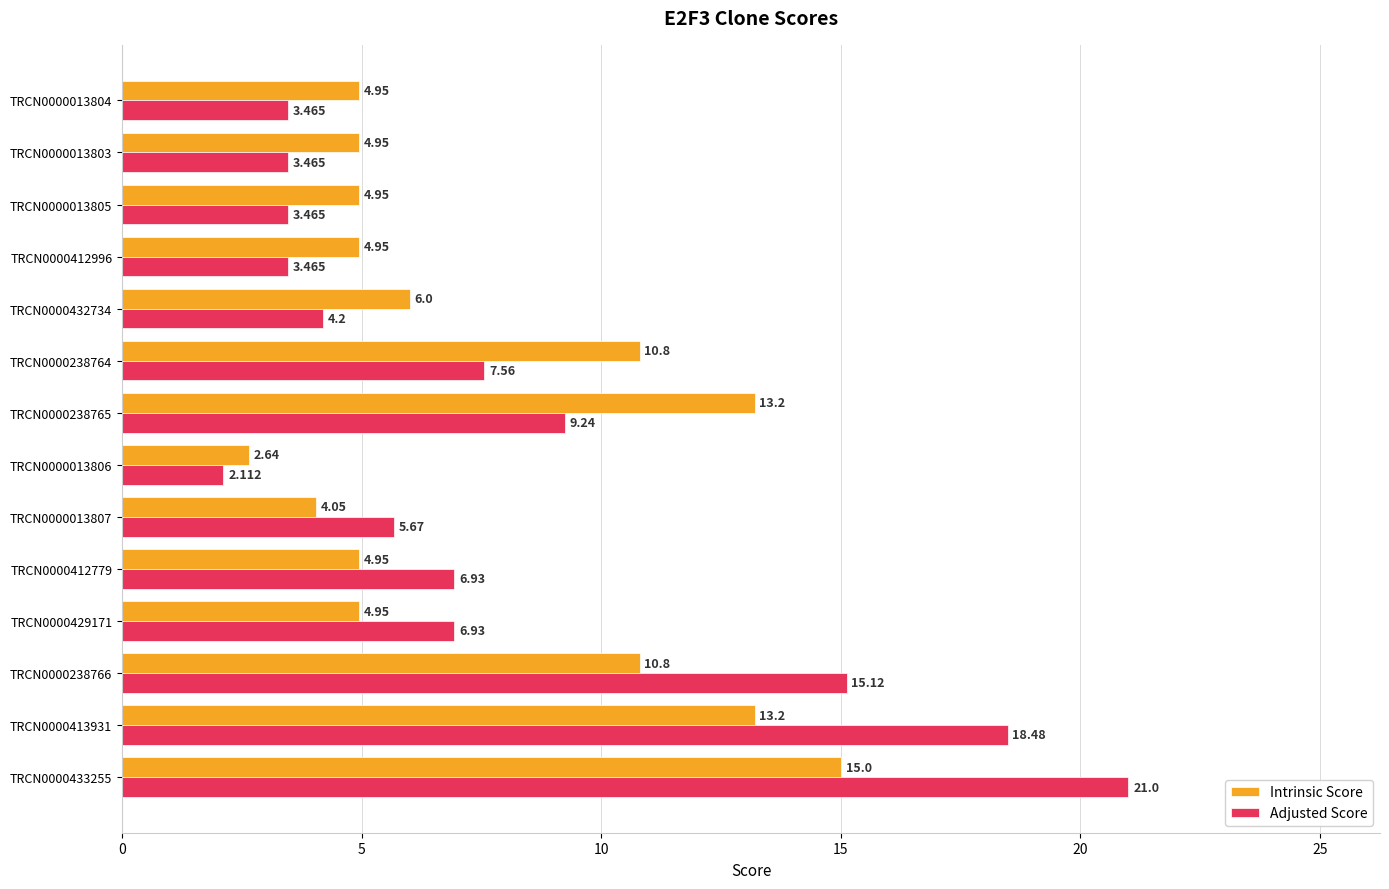

What is the sum of all Adjusted Score values?

111.1